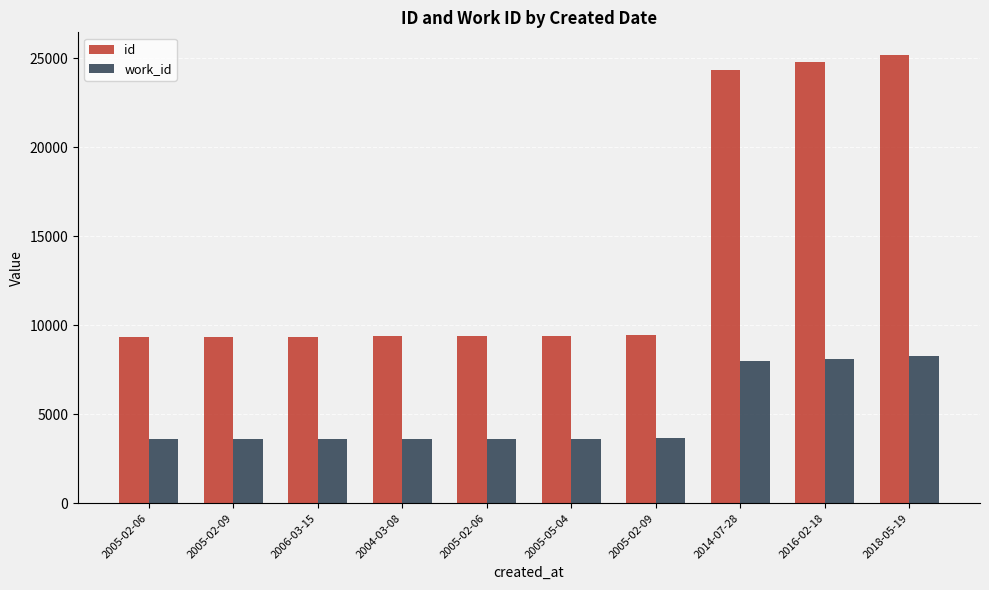

Count the number of data series in this chart.

2